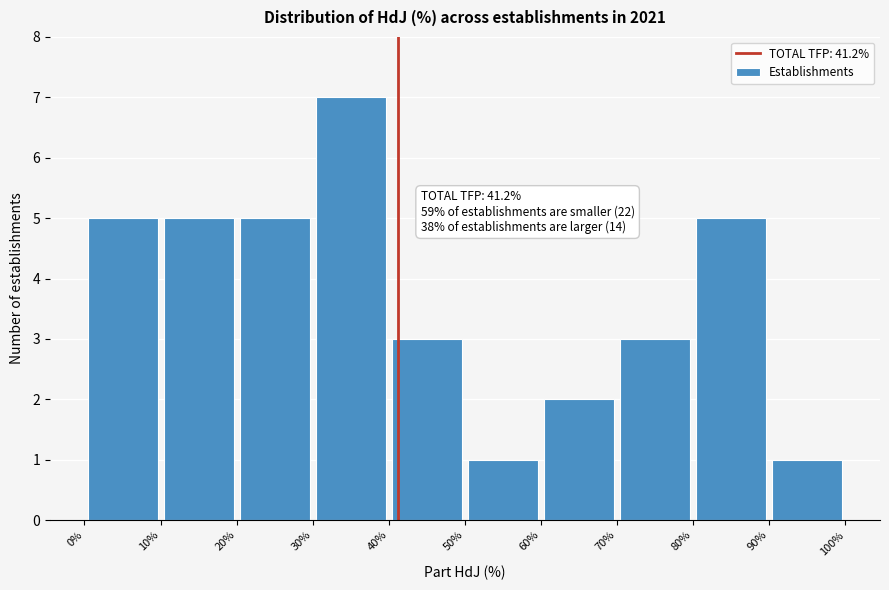

Which range on the x-axis has the tallest bar?

30% to 40%